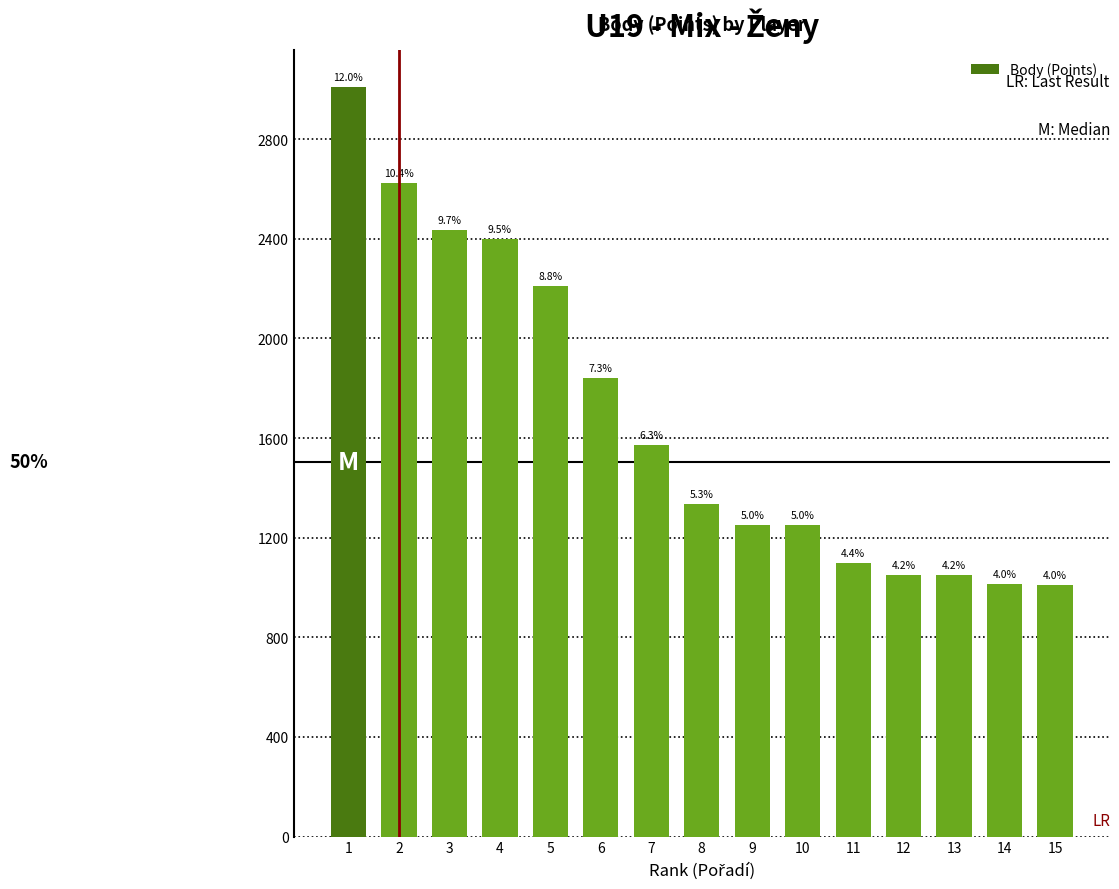

Reading left to right, what are all the values shown in this chart?

3008	2624	2436	2400	2212	1840	1573	1336	1252	1251	1100	1050	1050	1013	1012